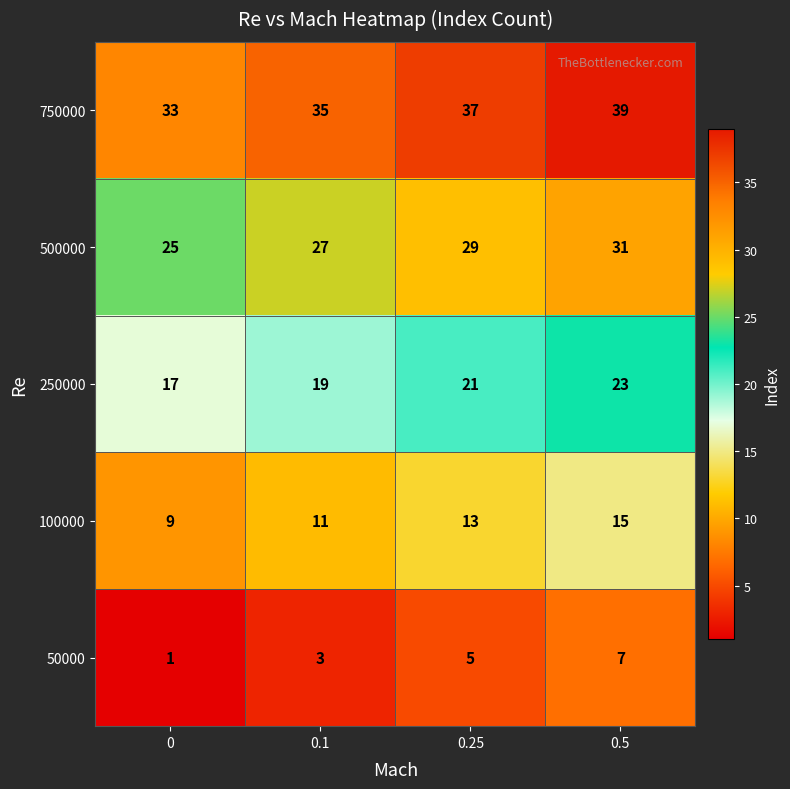

Count the number of data series in this chart.

5